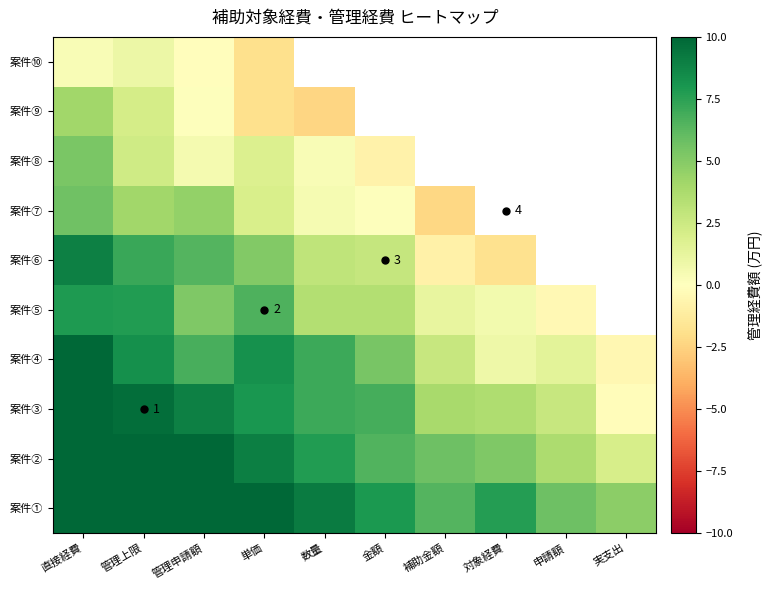

The 案件⑤ series shows 3.5 at 金額. True or false?

True